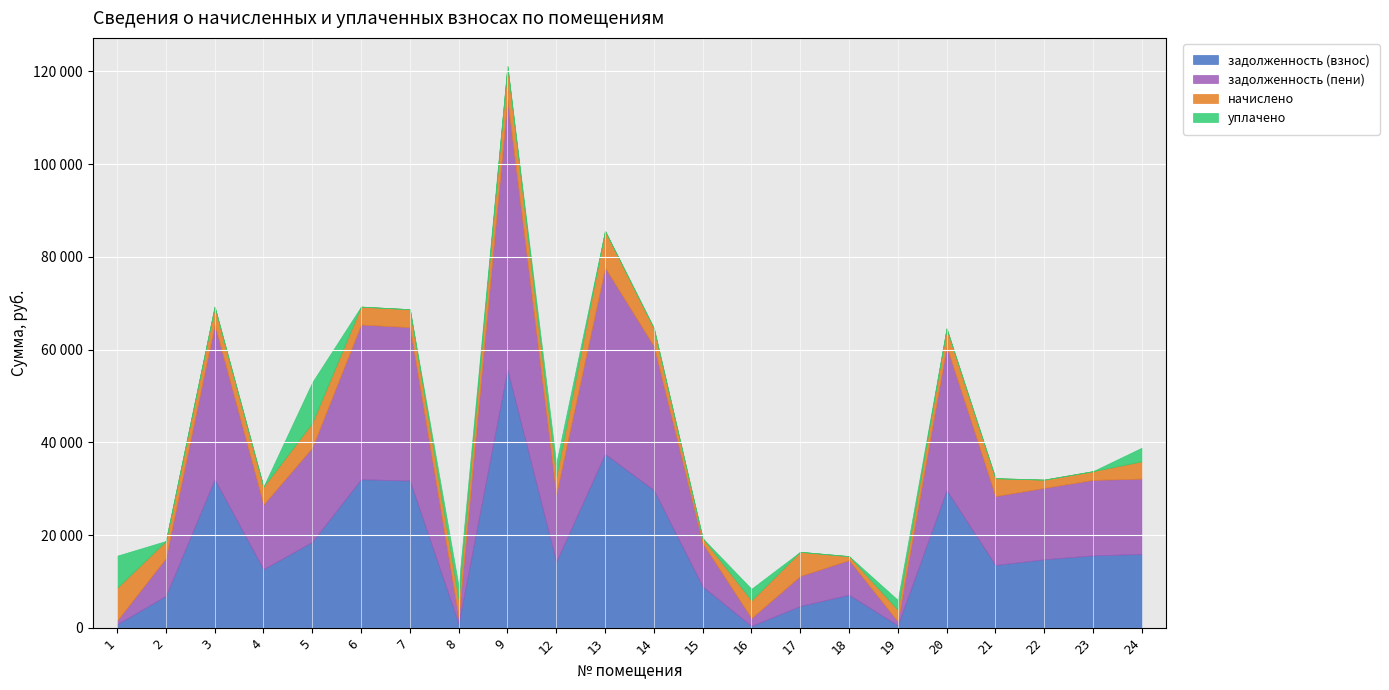

Between 20 and 23, which is larger?

20